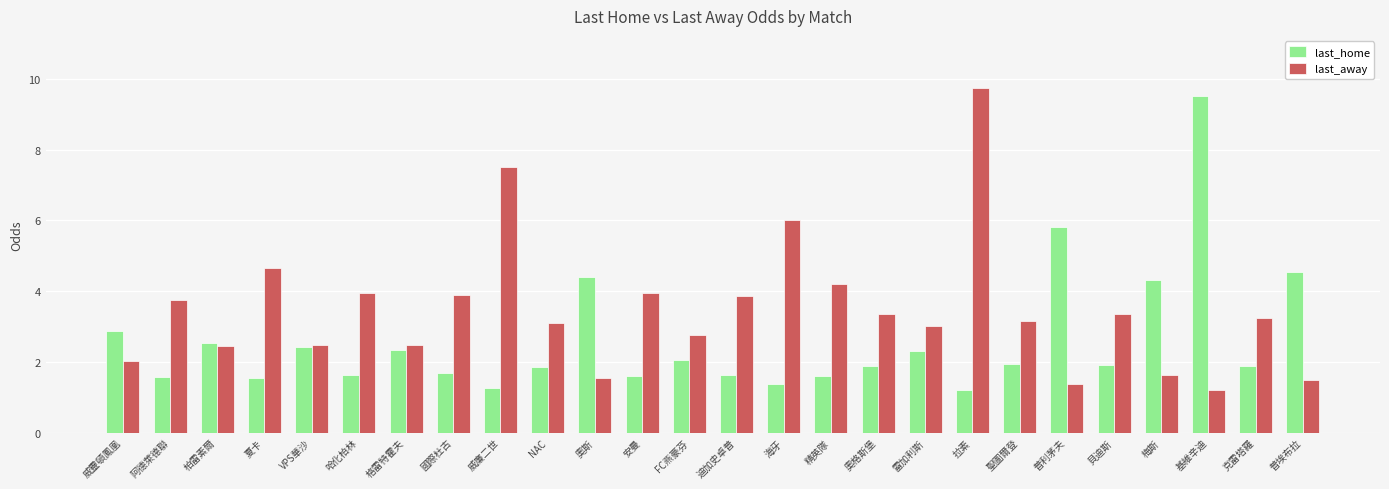

Does the chart contain any negative values?

No